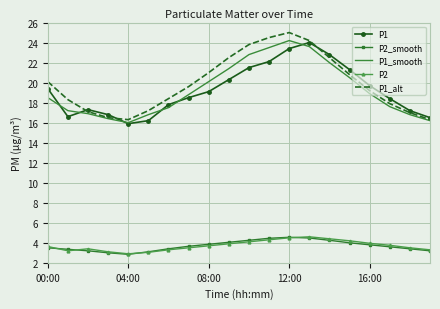

What is the smallest value displayed?

2.9